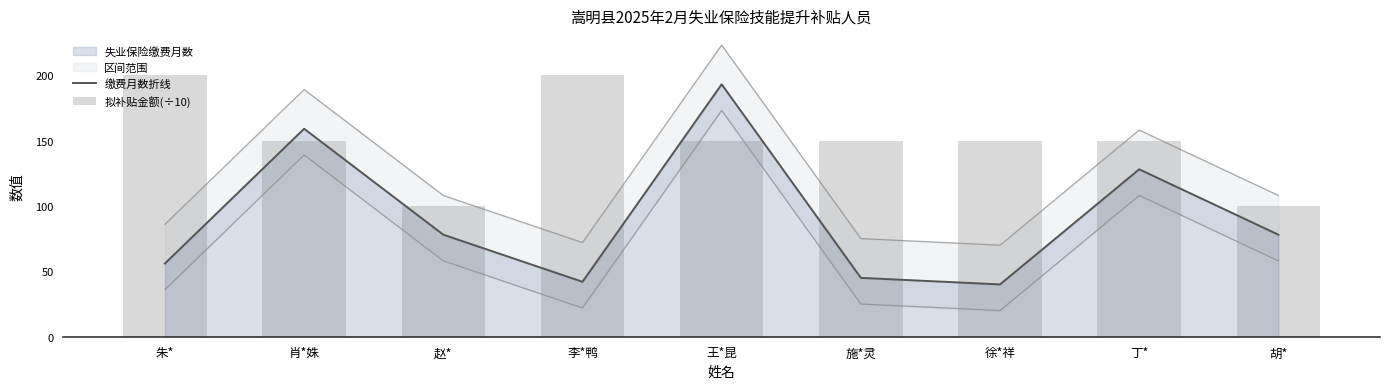

At which category is the sum across all series the highest?

王*昆